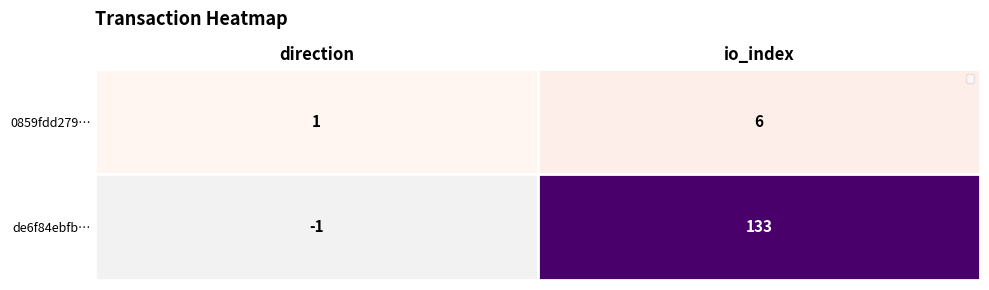

Rank the series by their maximum value, from highest to lowest.

de6f84ebfb…, 0859fdd279…